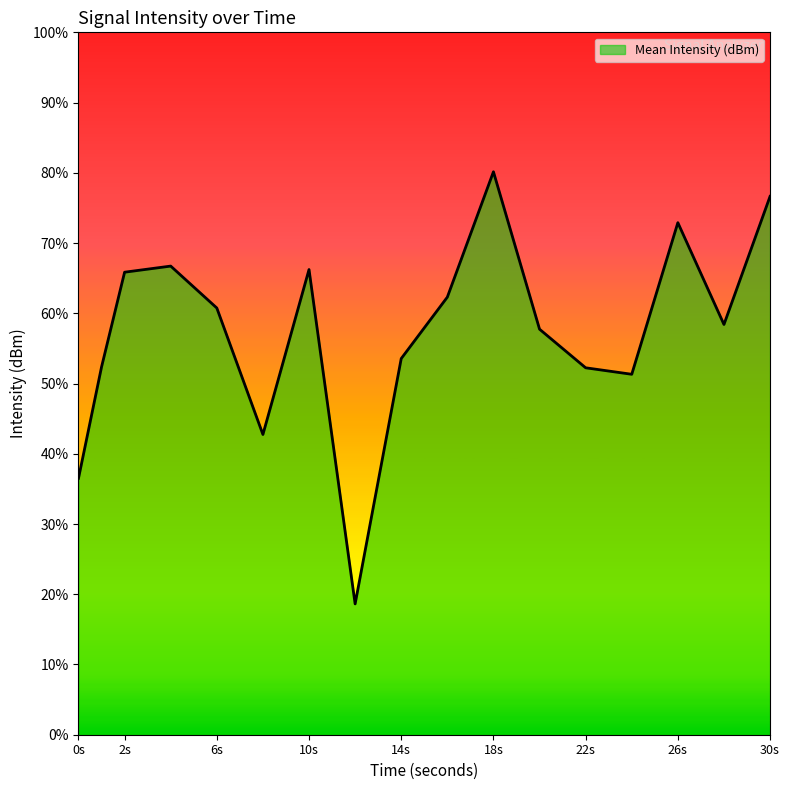

Does the chart display data point markers on the line(s)?

No